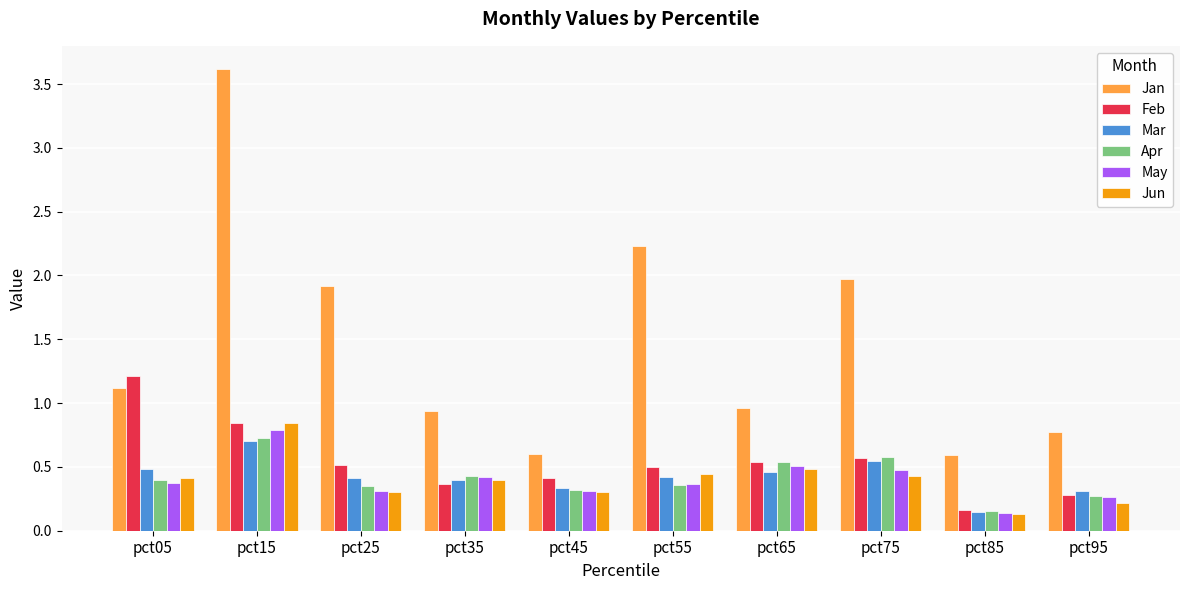

At which category does the chart reach its minimum across all series?

pct85